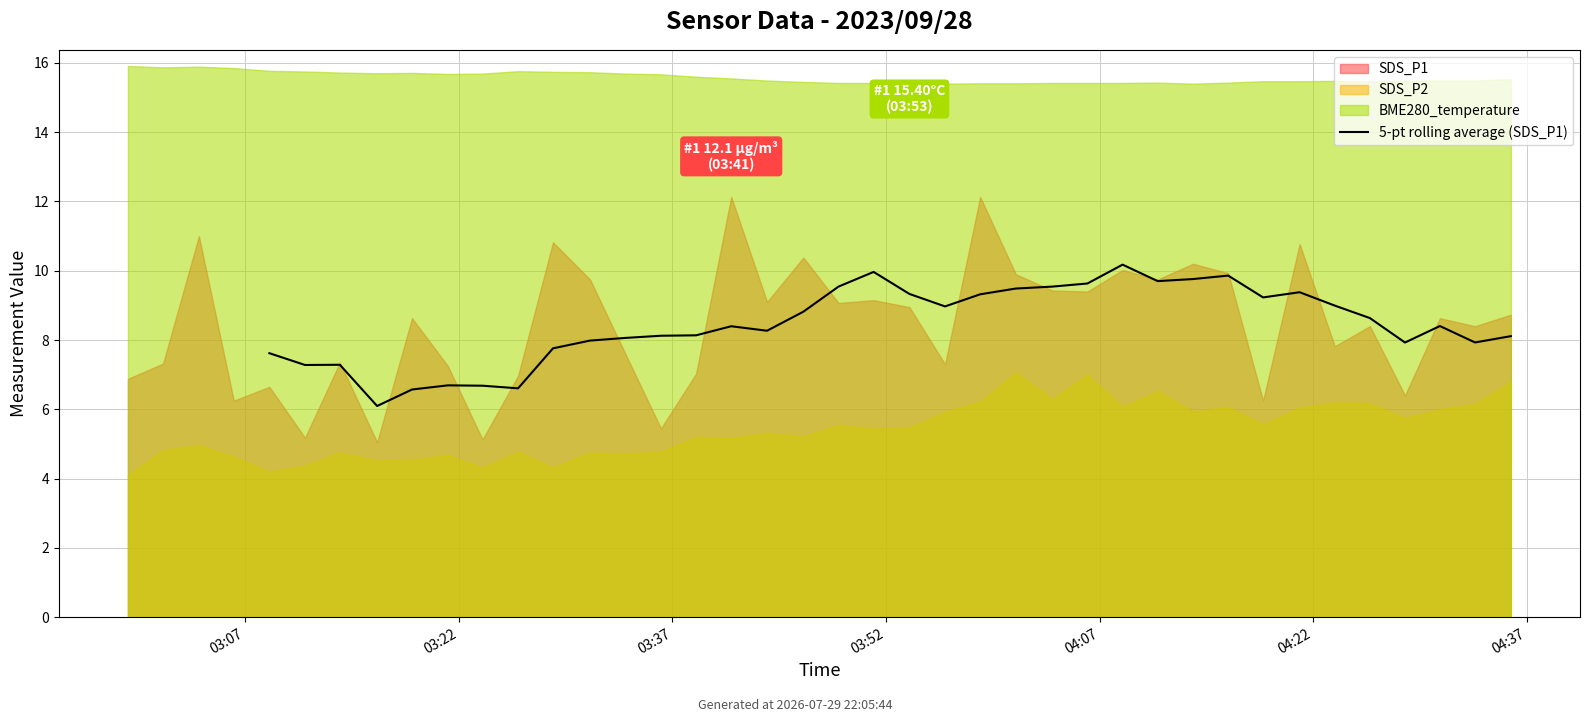

Reading left to right, extract all data points from this chart.

7.6	7.3	7.3	6.1	6.6	6.7	6.7	6.6	7.8	8.0	8.1	8.1	8.1	8.4	8.3	8.8	9.5	10.0	9.3	9.0	9.3	9.5	9.5	9.6	10.2	9.7	9.8	9.9	9.2	9.4	9.0	8.6	7.9	8.4	7.9	8.1